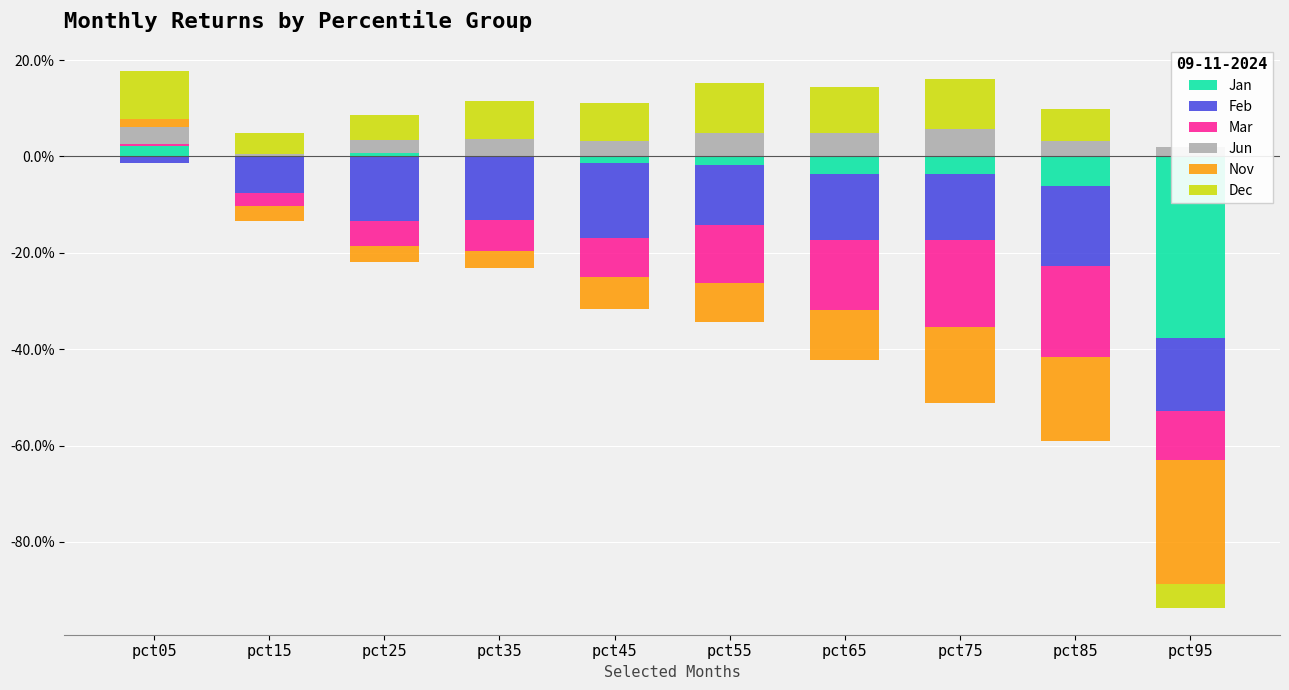

Reading left to right, what are all the values shown in this chart?

Jan: 0.0	0.0	0.0	0.0	0.0	0.0	0.0	0.0	0.0	0.0
Feb: 0.0	0.0	0.0	0.0	0.0	0.0	0.0	0.0	0.0	0.0
Mar: 0.0	0.0	0.0	0.0	0.0	0.0	0.0	0.0	0.0	0.0
Jun: 0.0	0.0	0.0	0.0	0.0	0.0	0.0	0.1	0.0	0.0
Nov: 0.0	0.0	0.0	0.0	0.0	0.0	0.0	0.0	0.0	0.0
Dec: 0.1	0.0	0.1	0.1	0.1	0.1	0.1	0.1	0.1	0.0